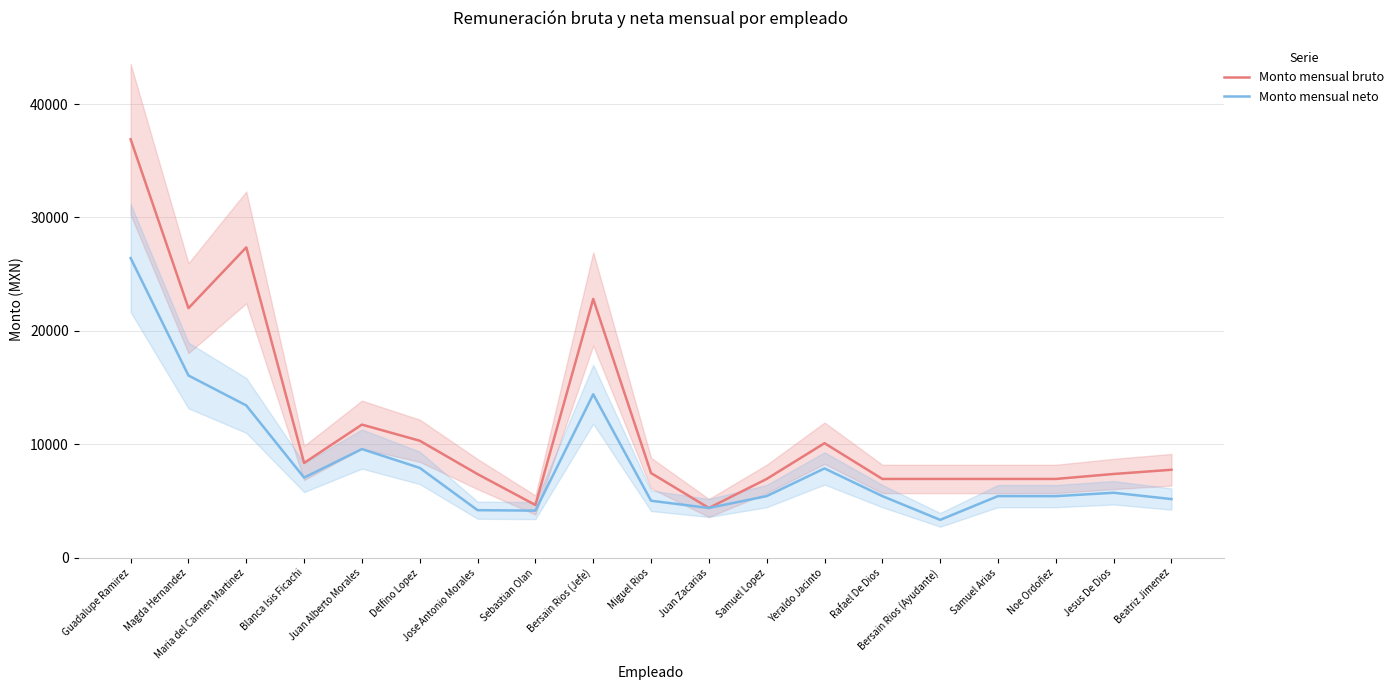

What is the sum of all Monto mensual bruto values?

223529.6